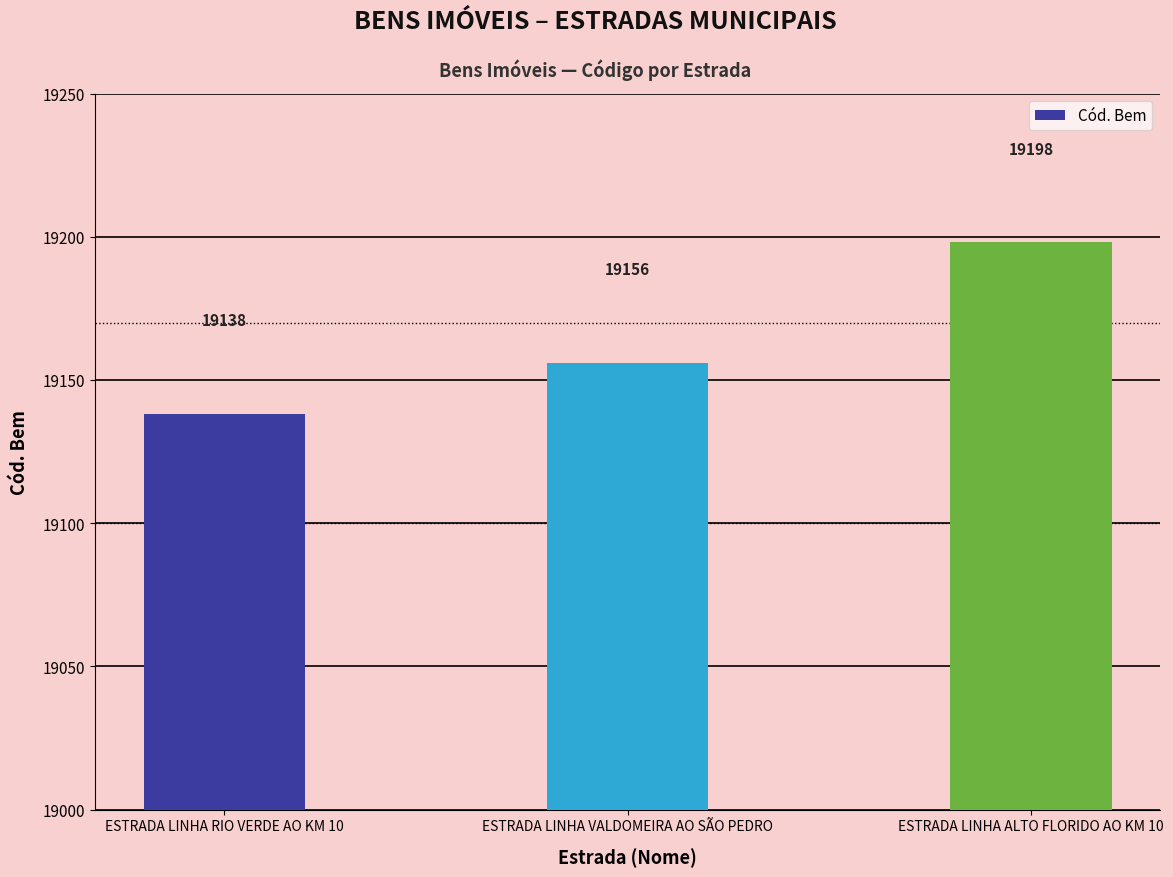

True or false: the data shows 19198 at ESTRADA LINHA ALTO FLORIDO AO KM 10.

True